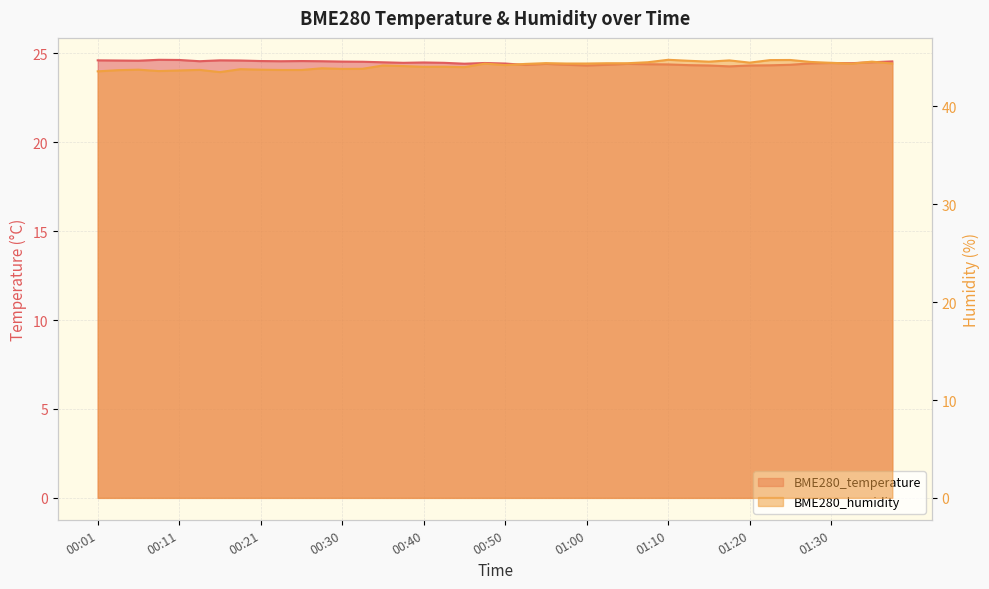

Is it true that BME280_humidity equals 61.8 at 01:12?

False